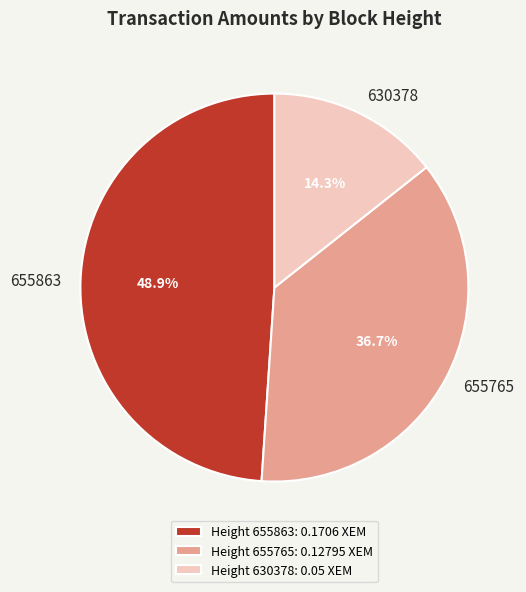

Combined, do 655863 and 655765 account for over 50%?

Yes